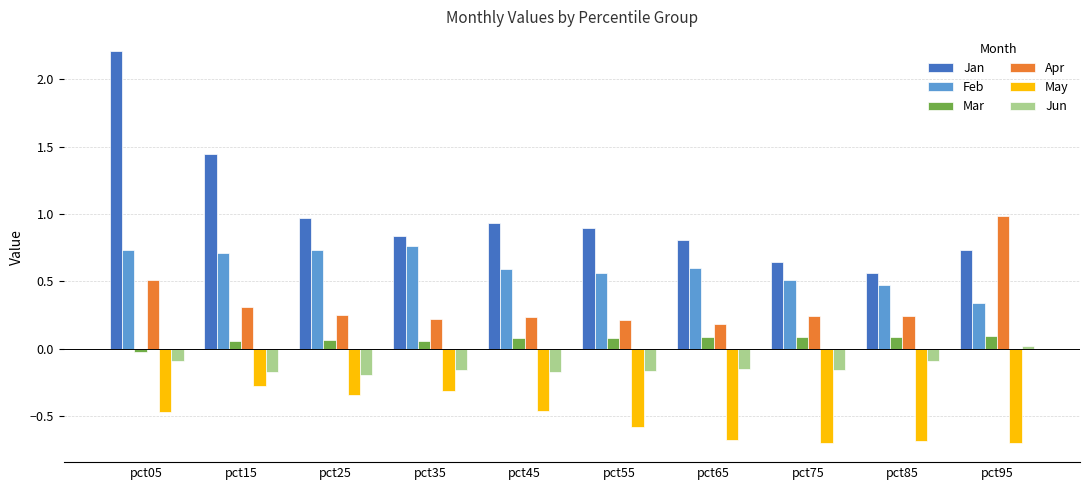

List the series in order of their peak value, highest first.

Jan, Apr, Feb, Mar, Jun, May